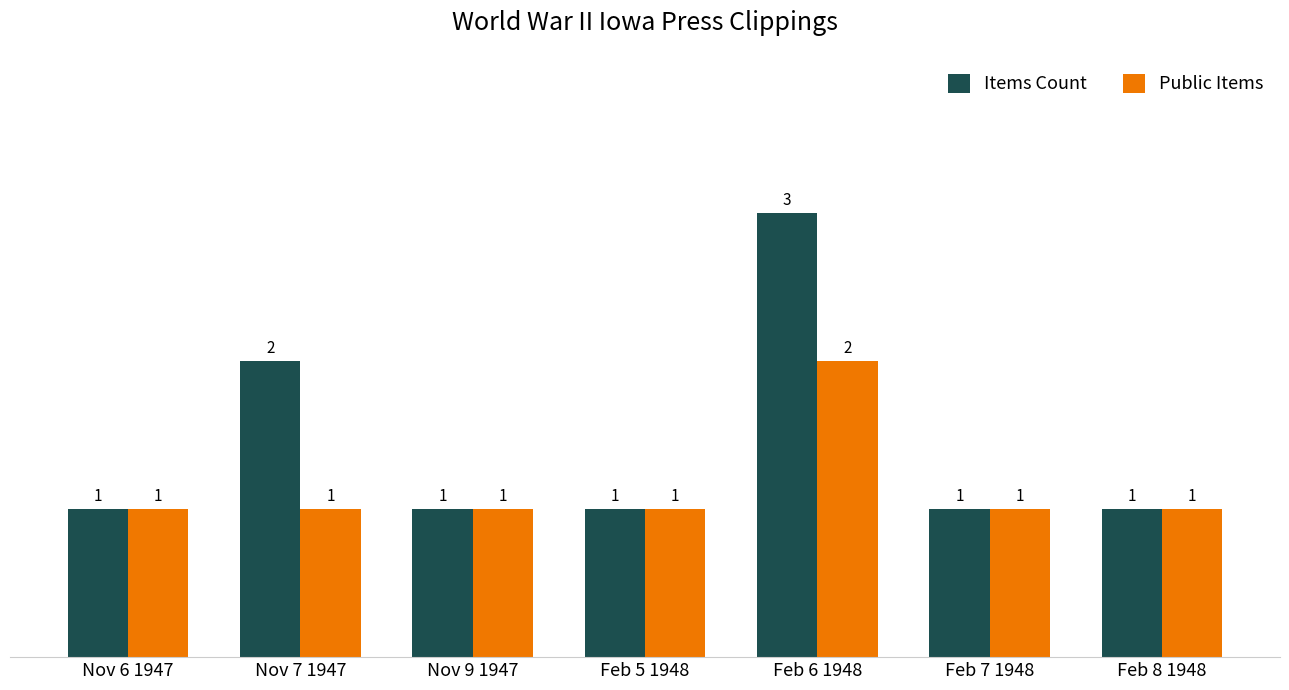

The value of Items Count at Nov 6 1947 is 1. True or false?

True